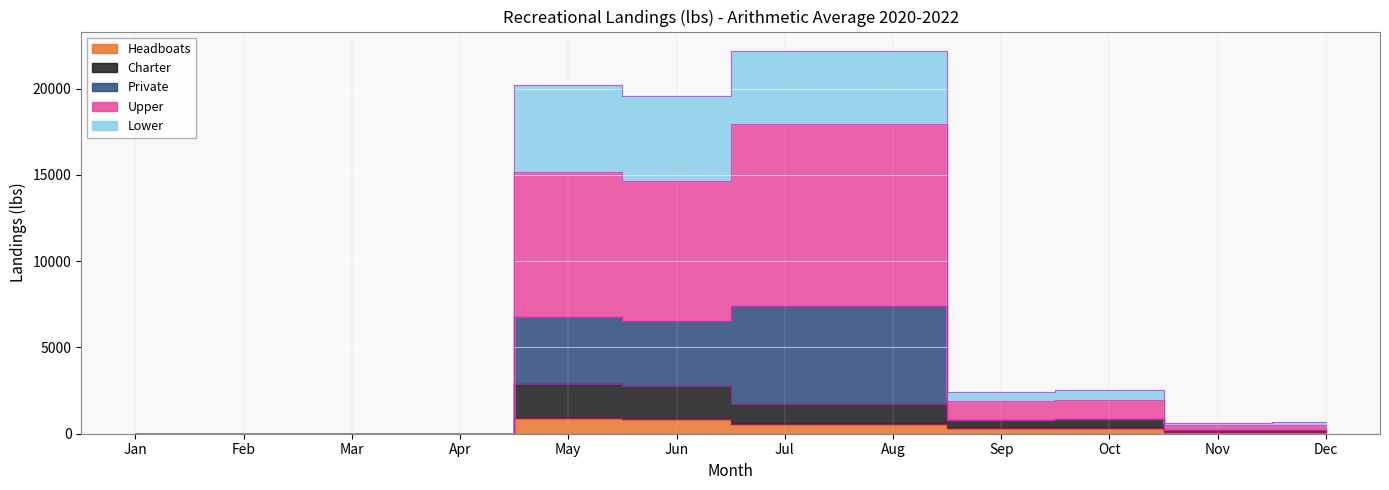

Which has a higher value, Feb or Oct?

Oct